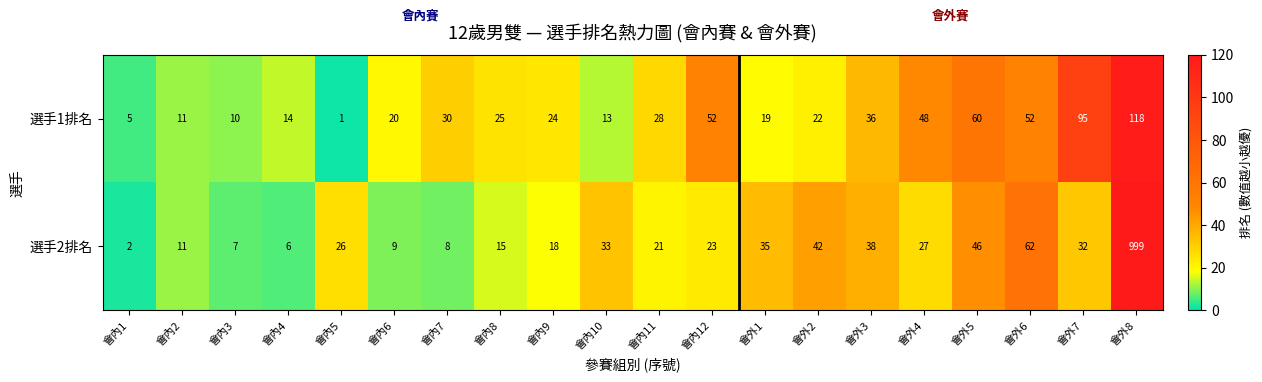

Which series has the widest spread of values?

選手2排名